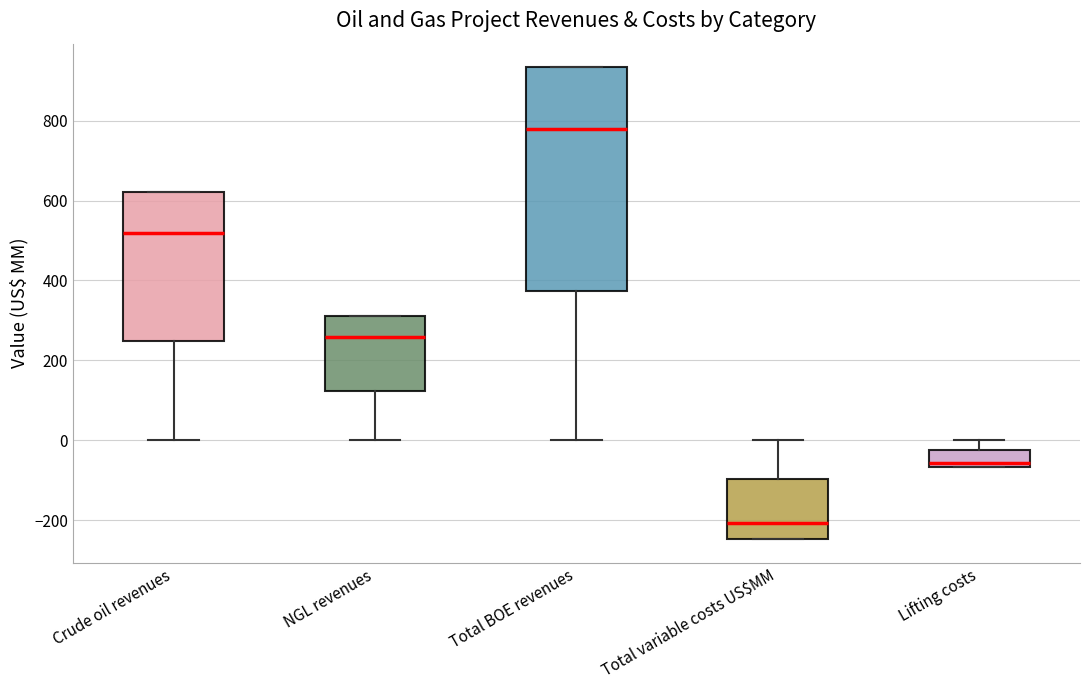

Comparing the boxes themselves (not the whiskers), which one is the tallest?

Total BOE revenues